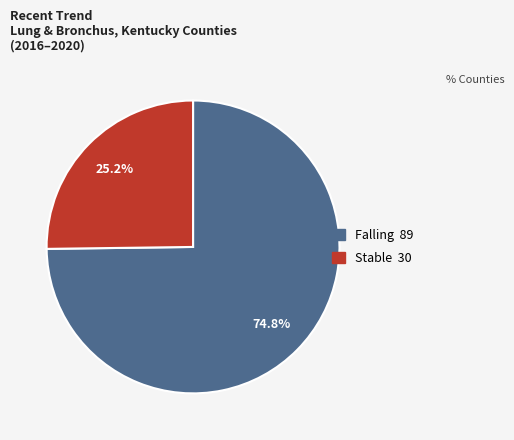

Is there a majority slice in this chart?

Yes